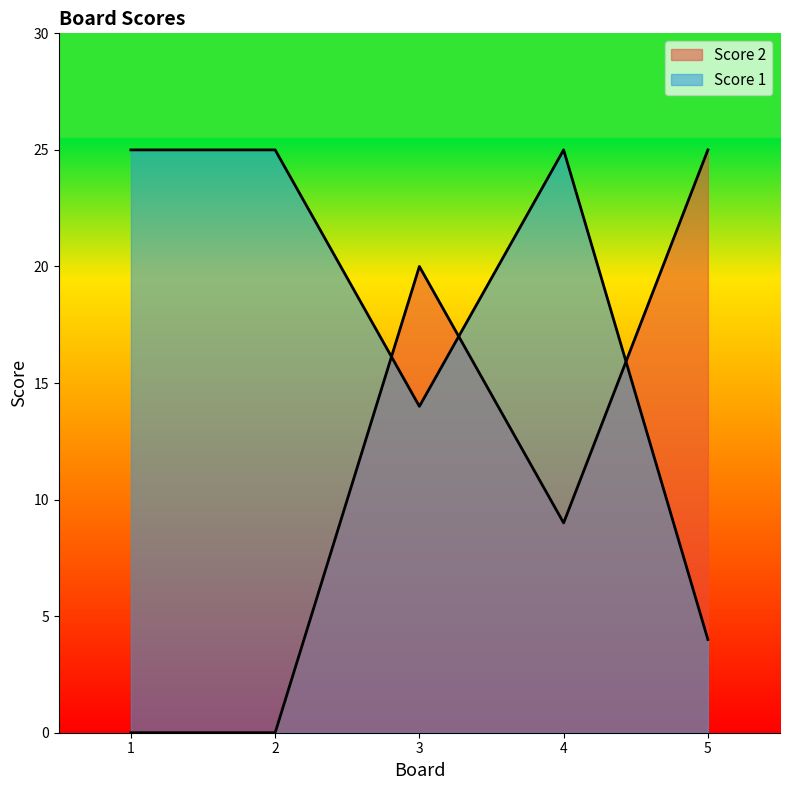

How many data points in Score 1 are less than 25?

2